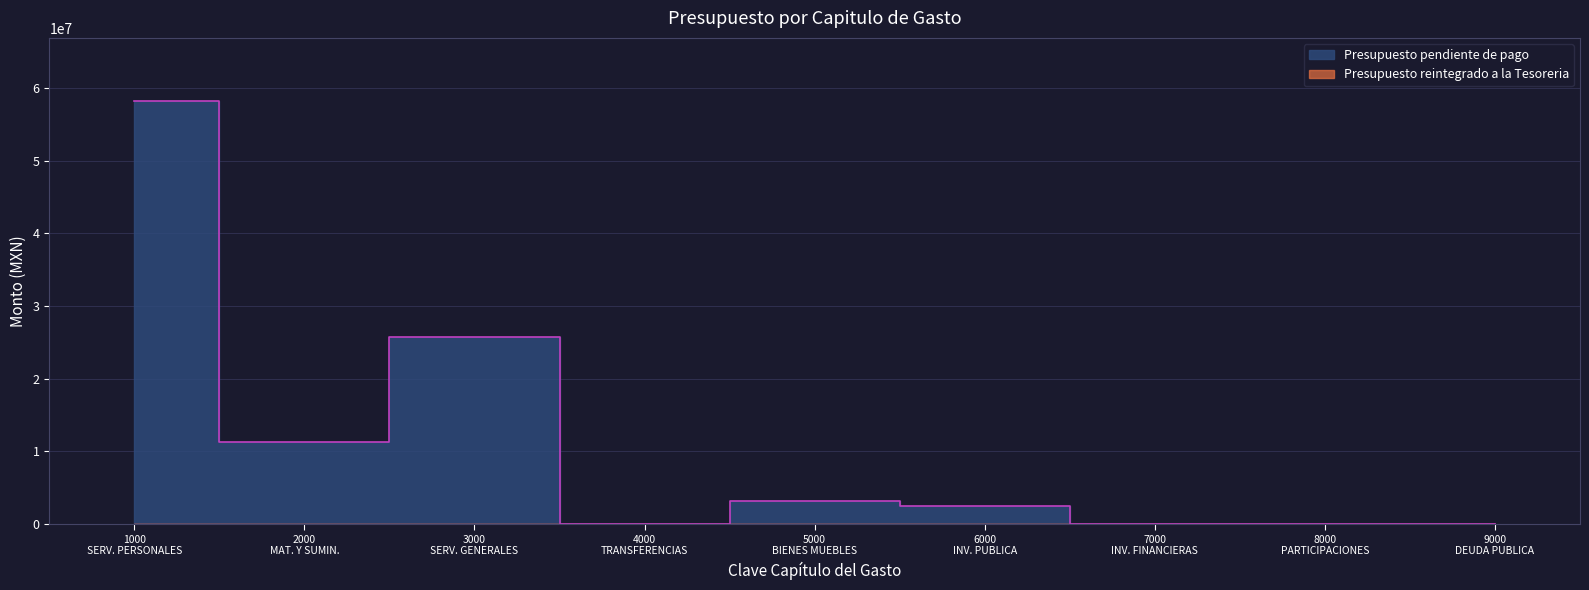

What is the difference between the second highest and second lowest values?

25750225.5